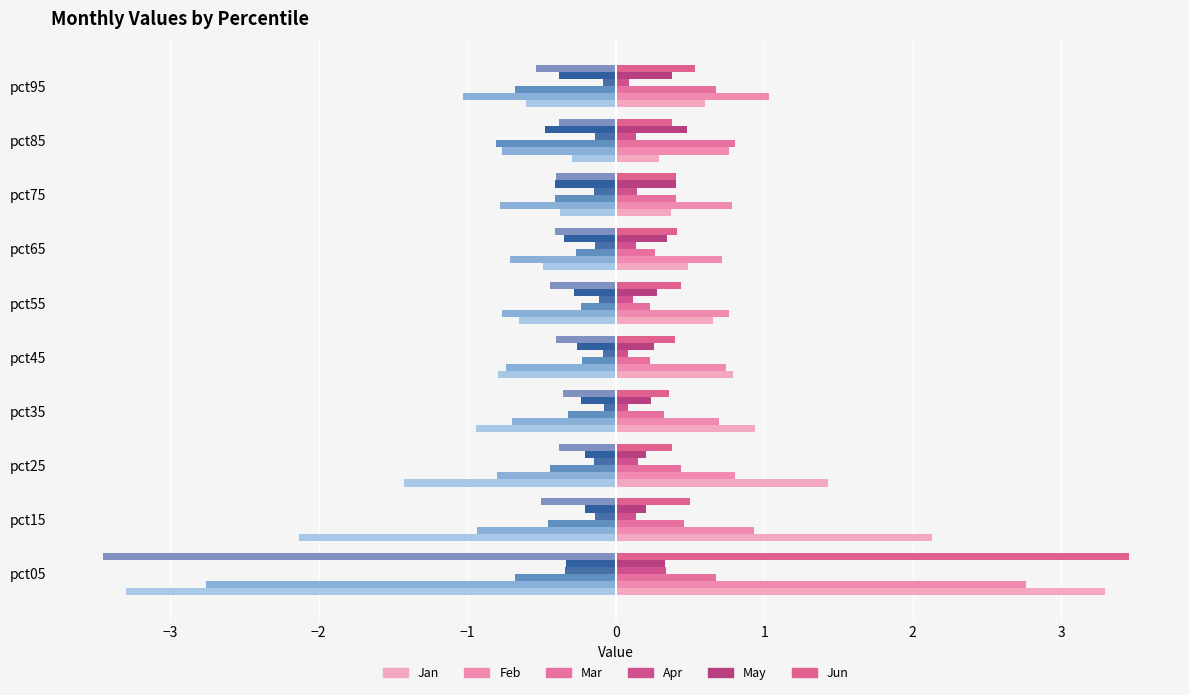

What is the spread (max minus min) of values at pct25?

2.9